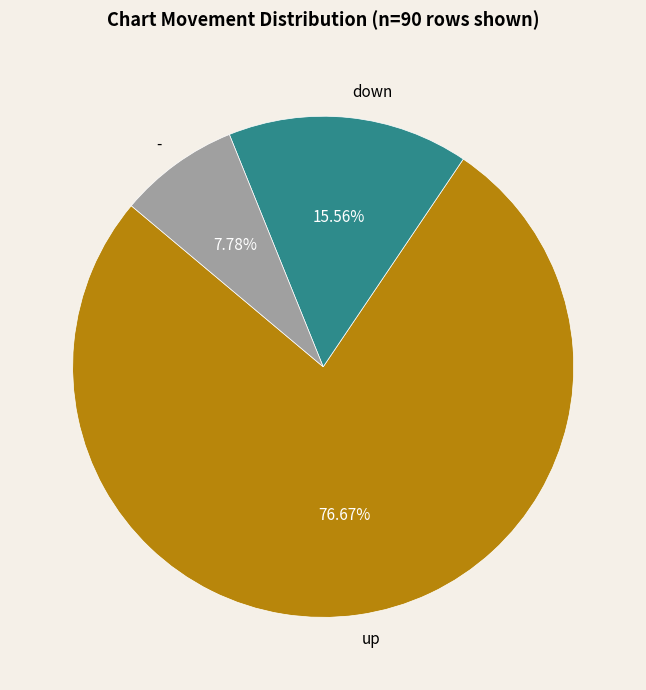

To the nearest percent, what percentage of the pie is up?

77%